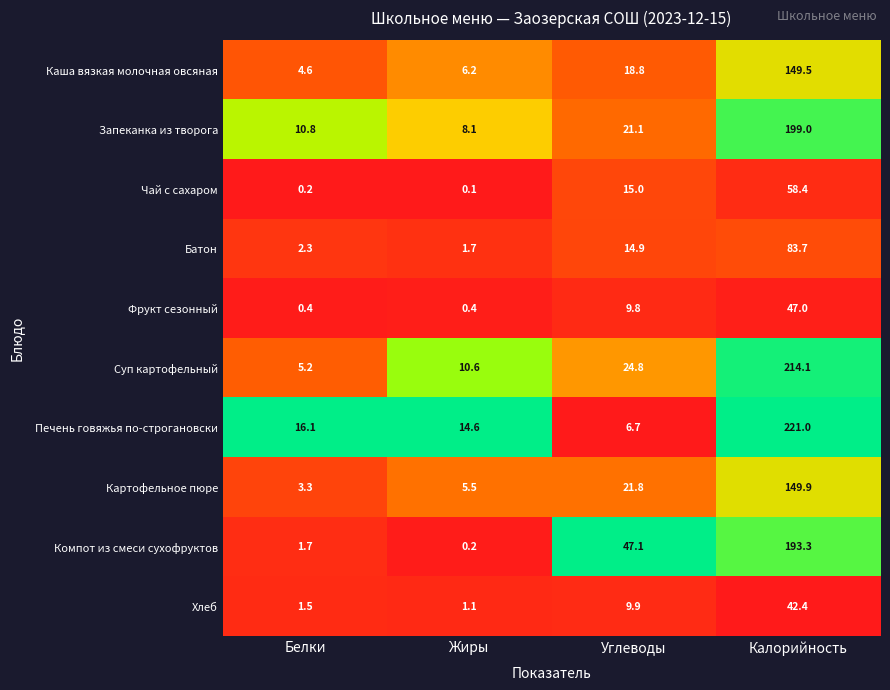

Which category has the lowest value across all series?

Жиры